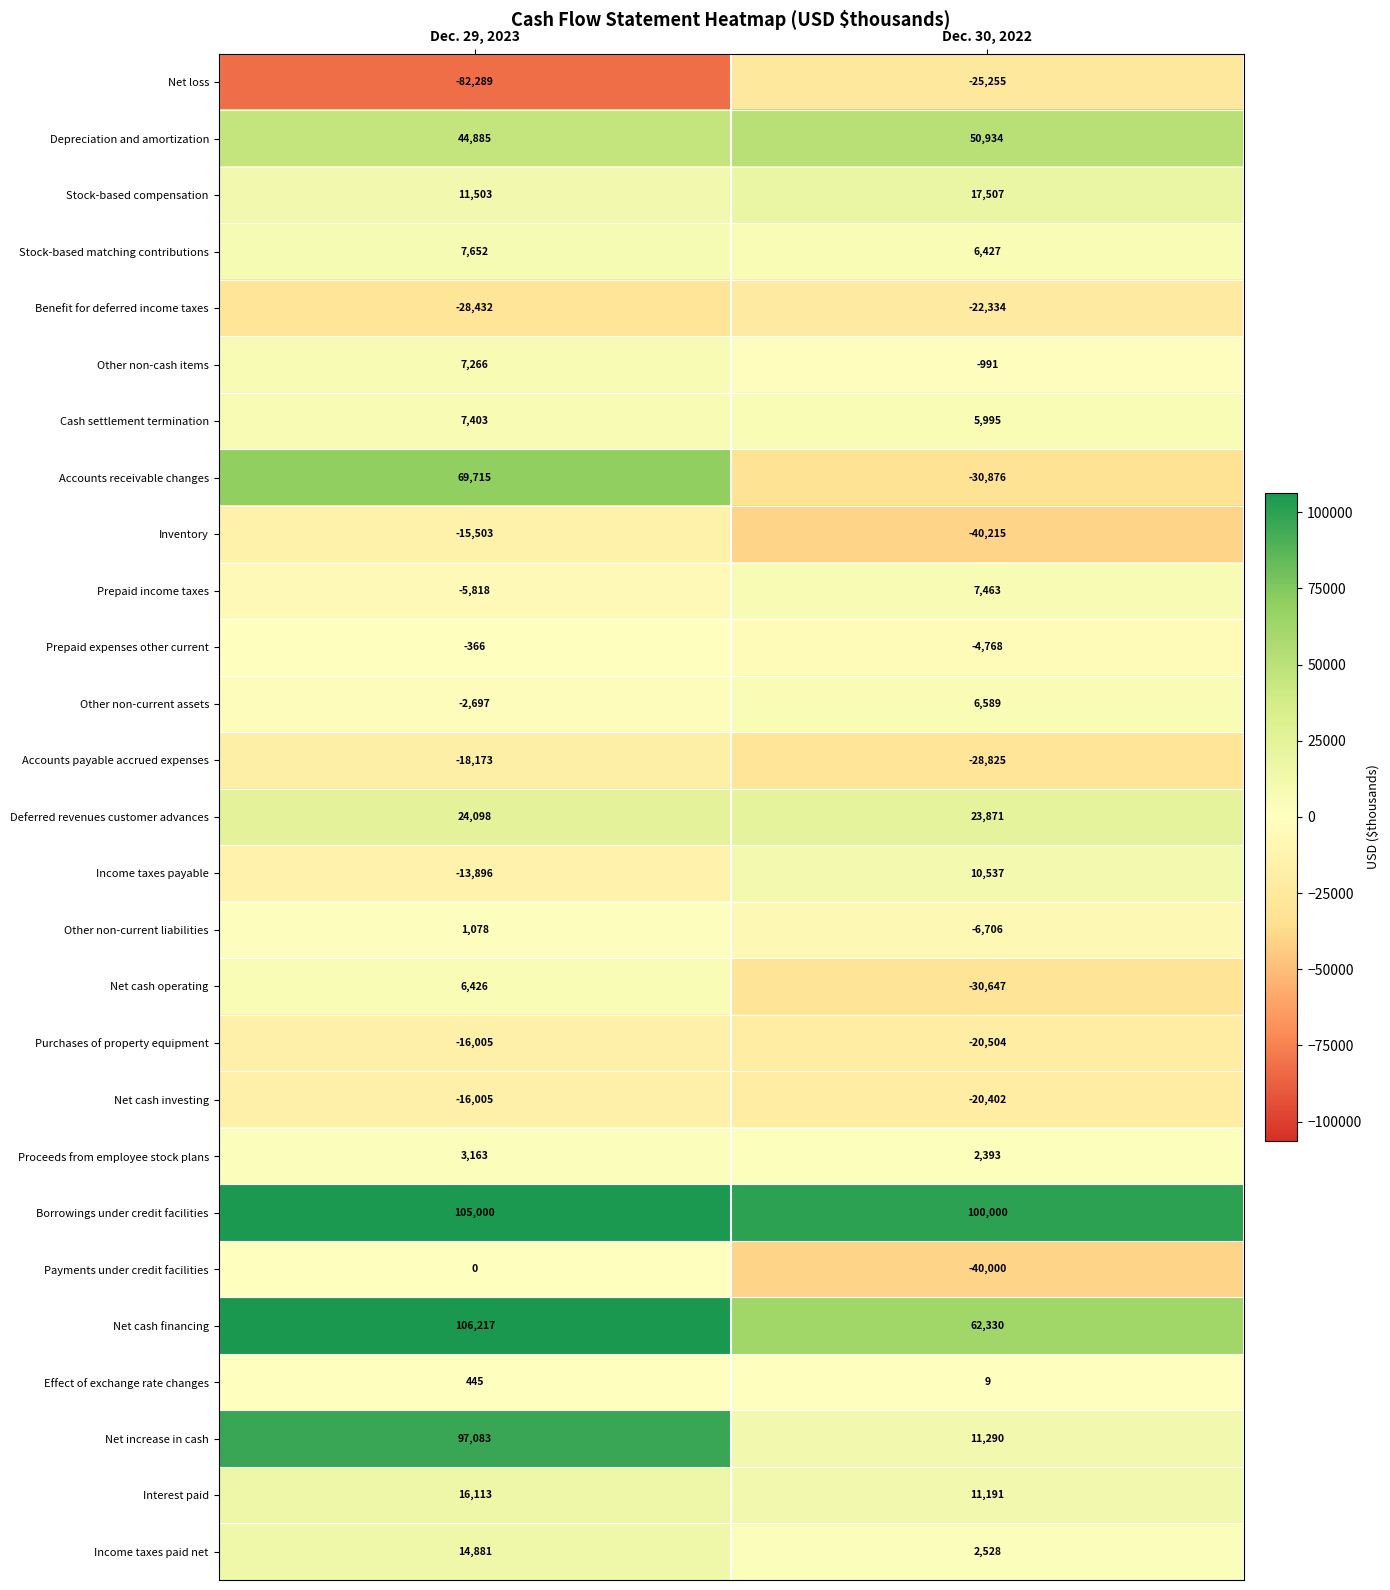

List the labels in order of Other non-cash items value, smallest first.

Dec. 30, 2022, Dec. 29, 2023